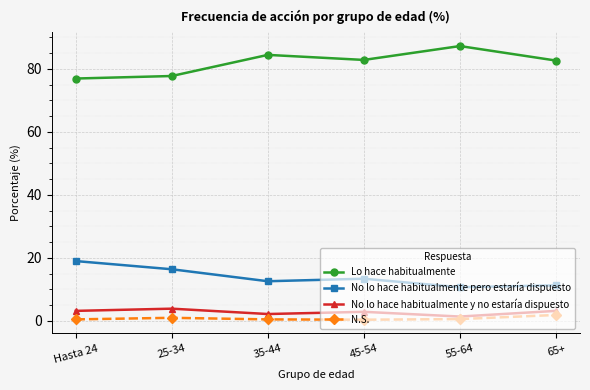

How many lines are shown in the chart?

4